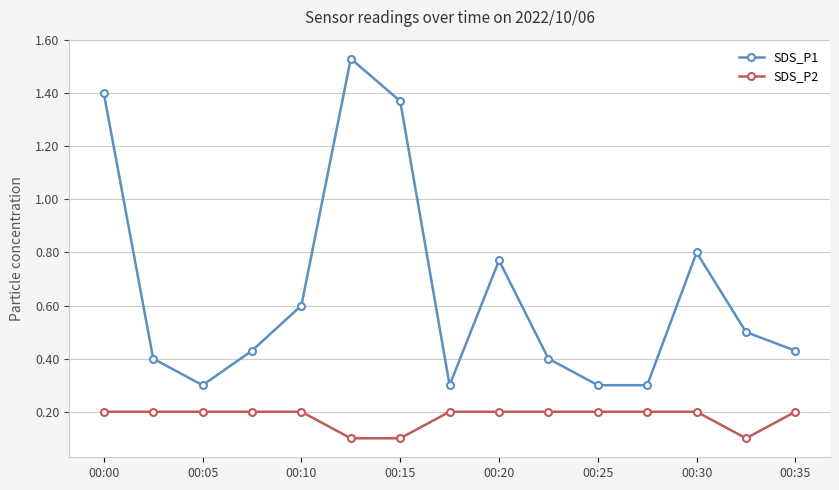

Which series has the largest range (max minus min)?

SDS_P1